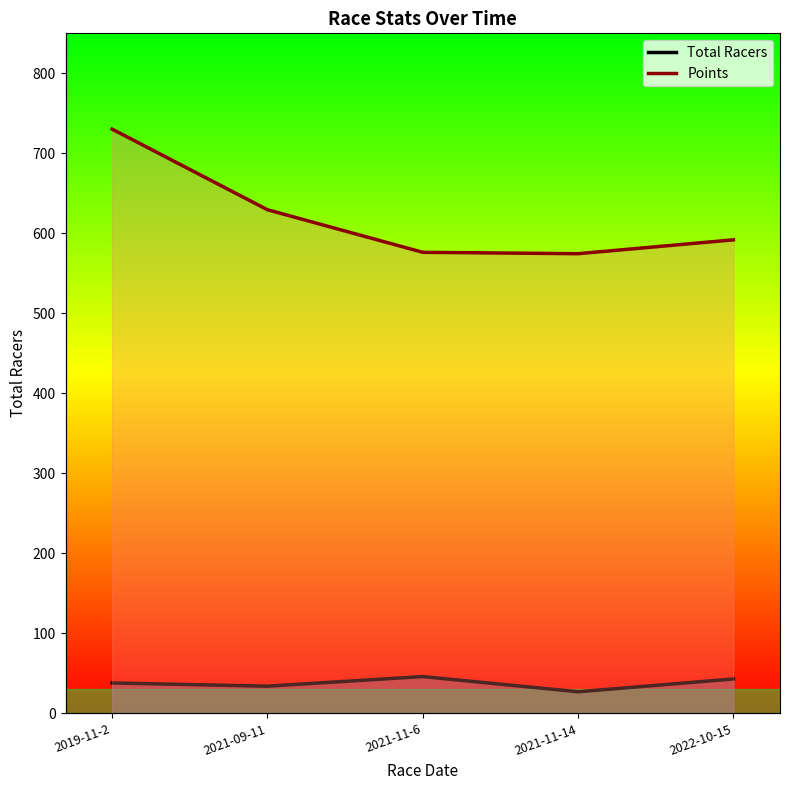

True or false: Points has more than 1 points higher than both neighbors.

False